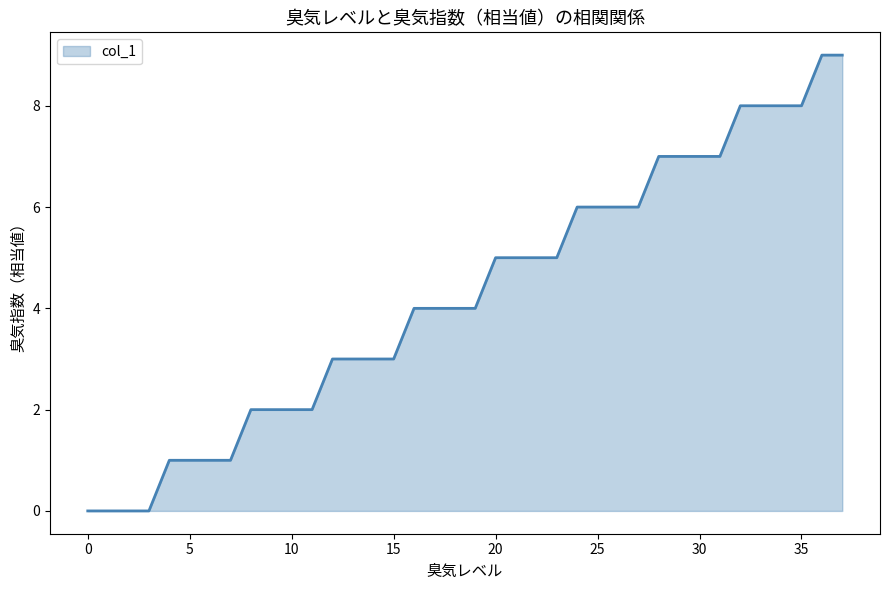

How many values are between 2 and 7?

24